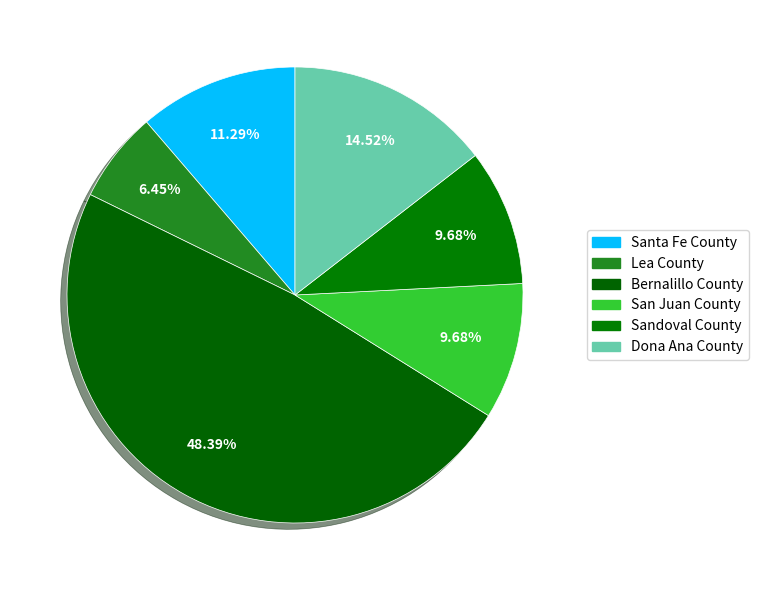

Is there a majority slice in this chart?

No